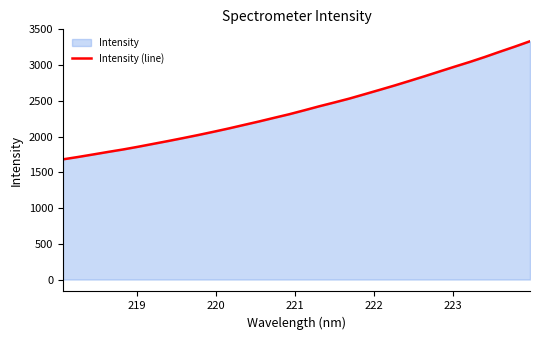

What is the difference between the maximum and minimum values?

1653.0